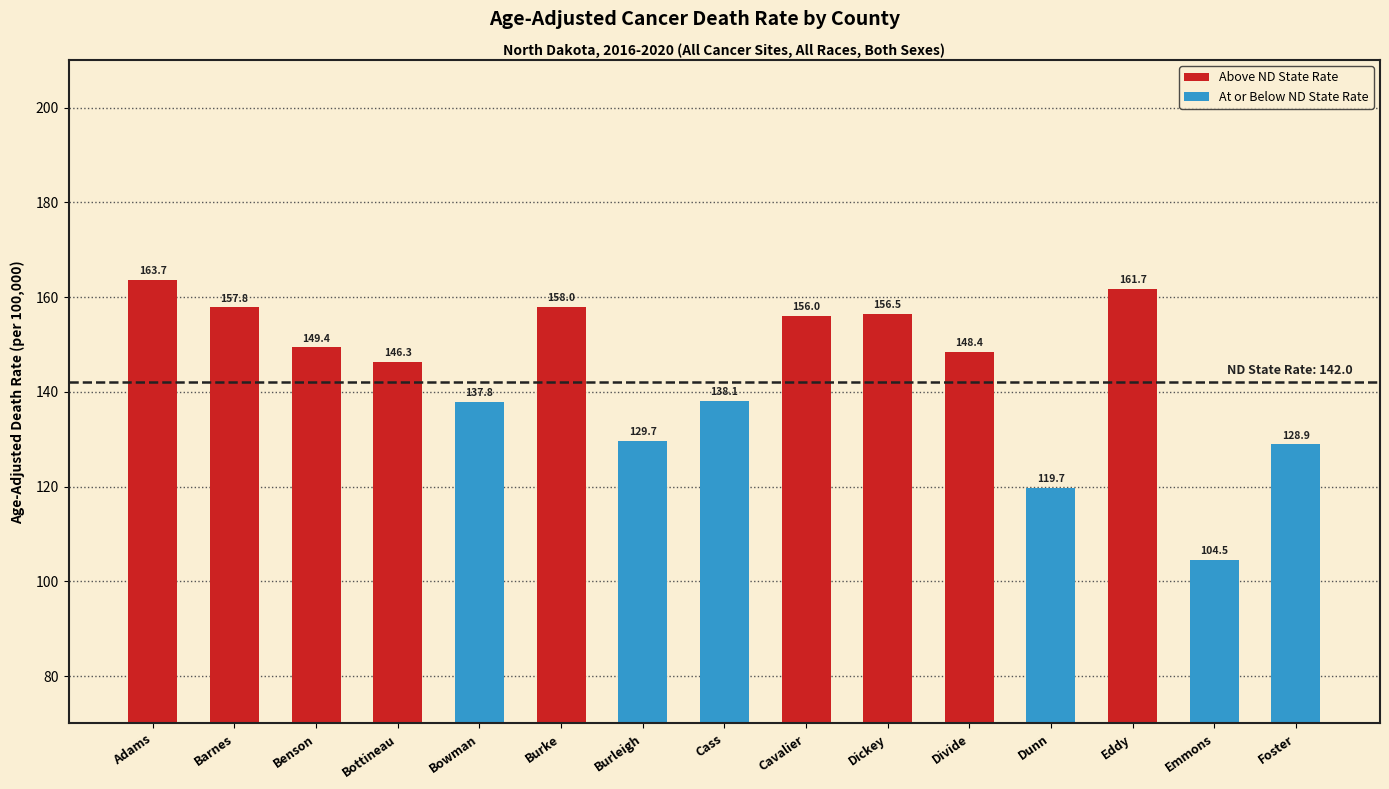

What is the minimum value shown in the chart?

104.5